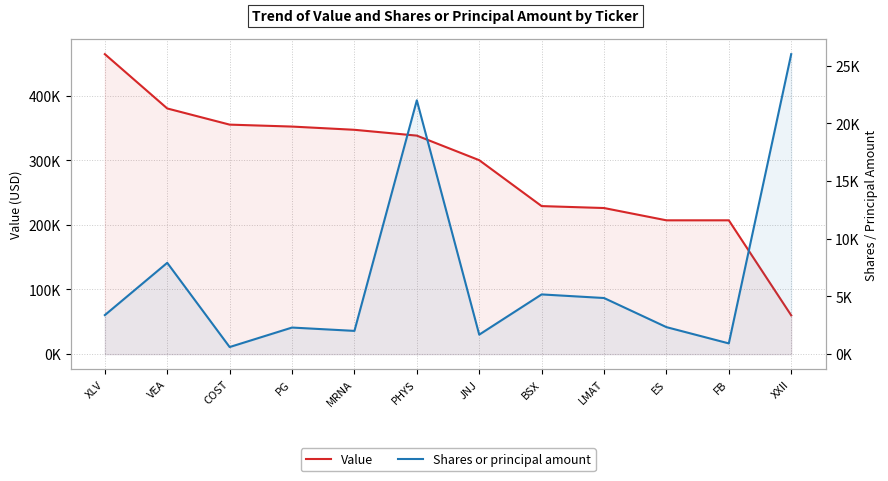

True or false: Value and Shares or principal amount intersect in this chart.

False